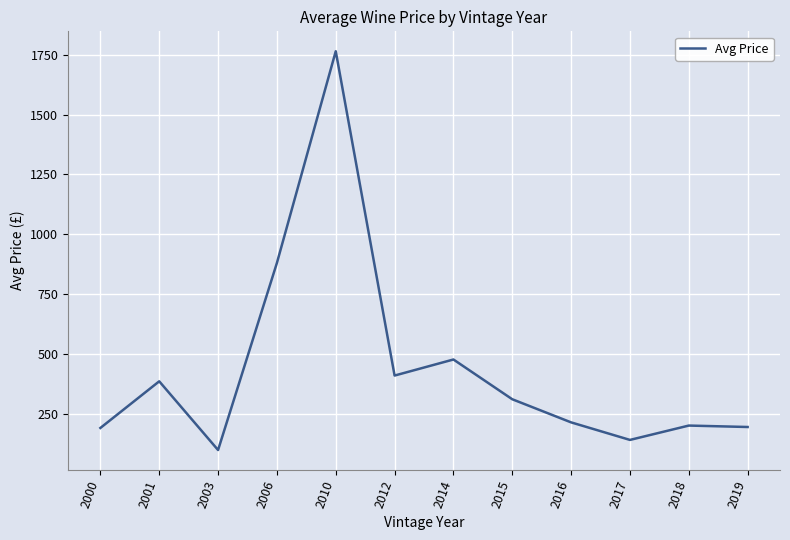

What is the maximum value shown in the chart?

1765.0